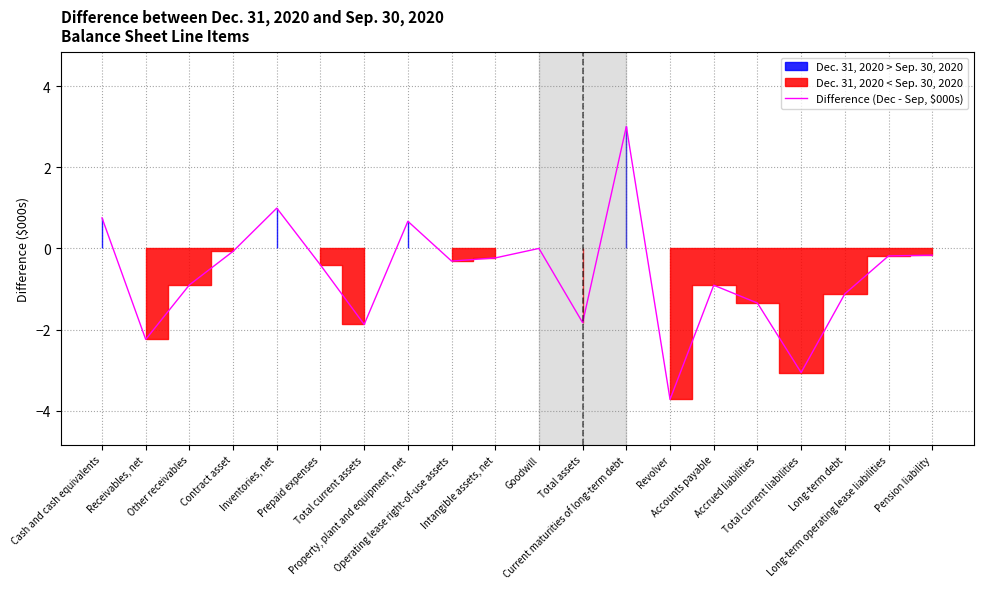

Reading left to right, extract all data points from this chart.

Cash and cash equivalents=0.8	Receivables, net=-2.2	Other receivables=-0.9	Contract asset=-0.1	Inventories, net=1.0	Prepaid expenses=-0.4	Total current assets=-1.9	Property, plant and equipment, net=0.7	Operating lease right-of-use assets=-0.3	Intangible assets, net=-0.2	Goodwill=0.0	Total assets=-1.8	Current maturities of long-term debt=3.0	Revolver=-3.7	Accounts payable=-0.9	Accrued liabilities=-1.3	Total current liabilities=-3.1	Long-term debt=-1.1	Long-term operating lease liabilities=-0.2	Pension liability=-0.2